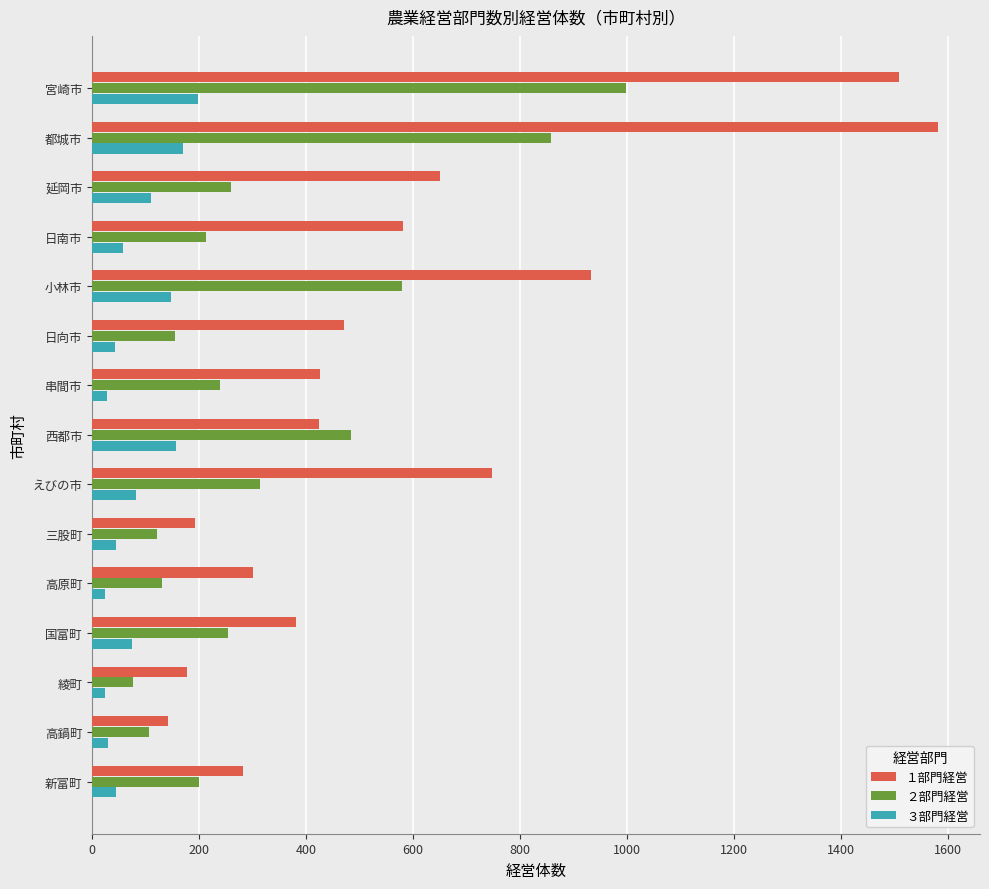

Between 延岡市 and 日向市, which series saw the biggest shift?

１部門経営